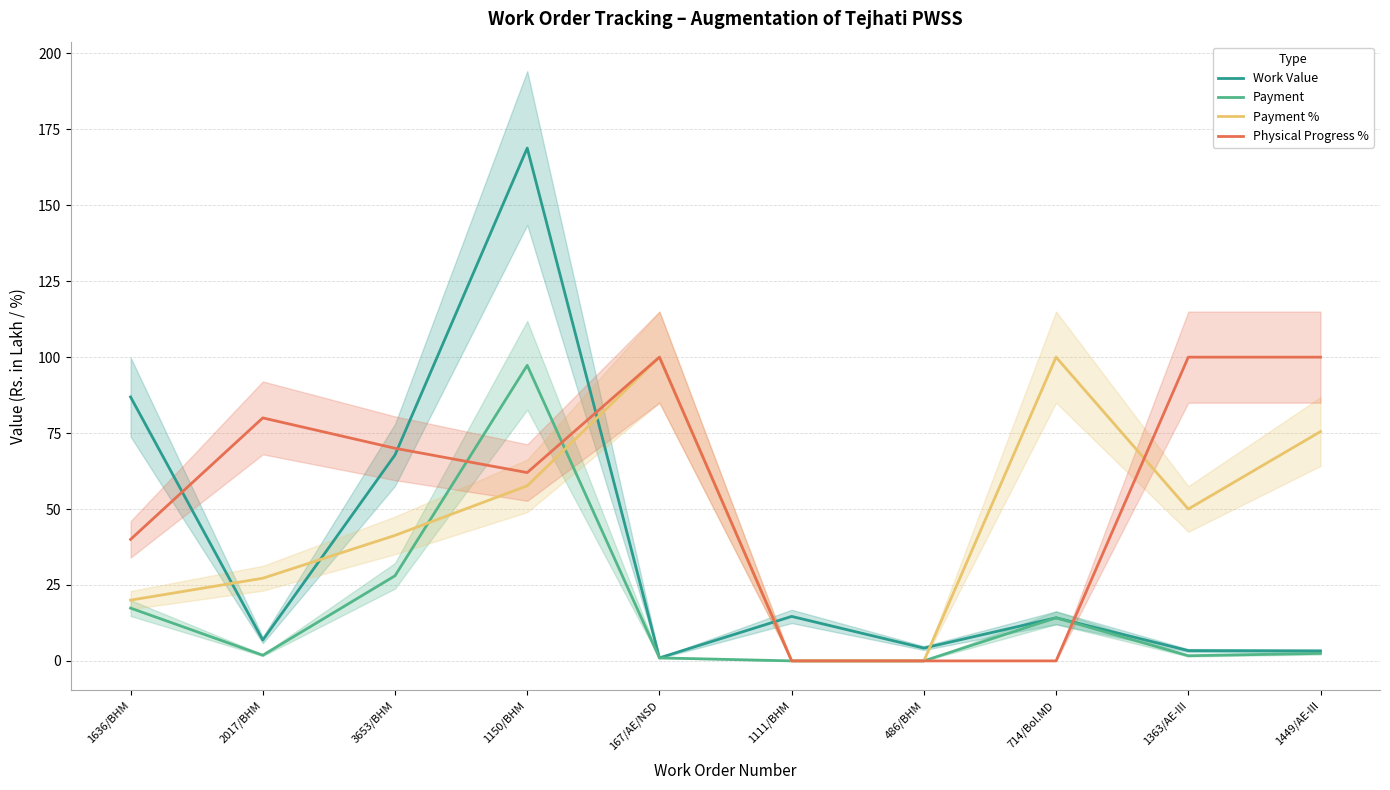

List the series in order of their peak value, lowest first.

Payment, Payment %, Physical Progress %, Work Value